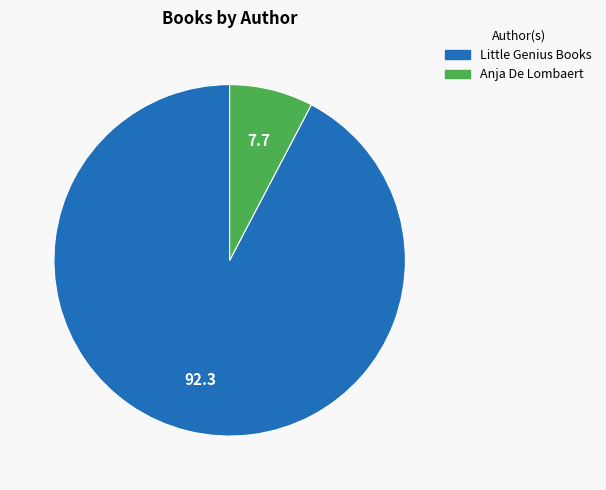

Do Little Genius Books and Anja De Lombaert together represent more than half of the pie?

Yes